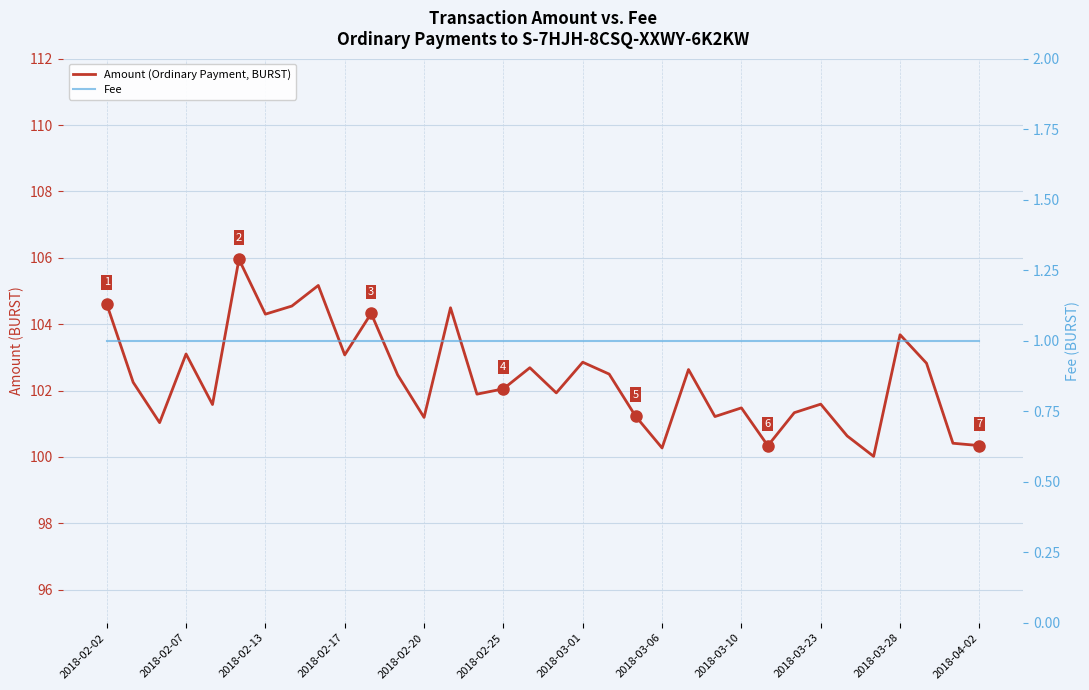

What is the minimum value shown in the chart?

1.0